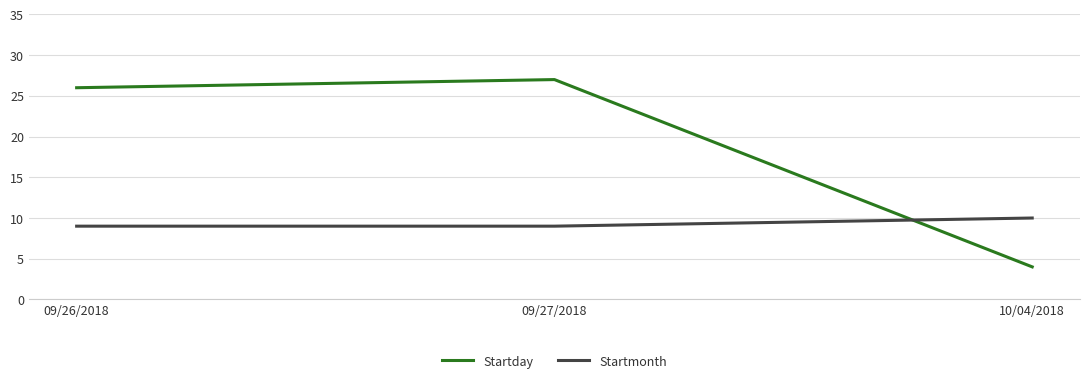

What are all the series names shown in the legend?

Startday, Startmonth